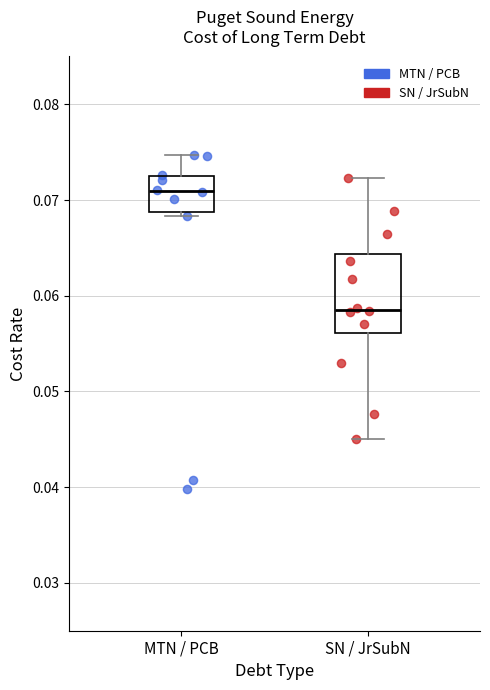

Comparing the boxes themselves (not the whiskers), which one is the tallest?

SN / JrSubN